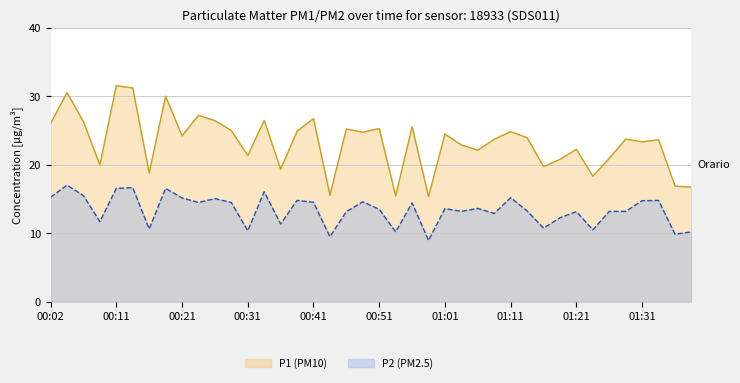

The value of P2 at 00:56 is 14.4. True or false?

True